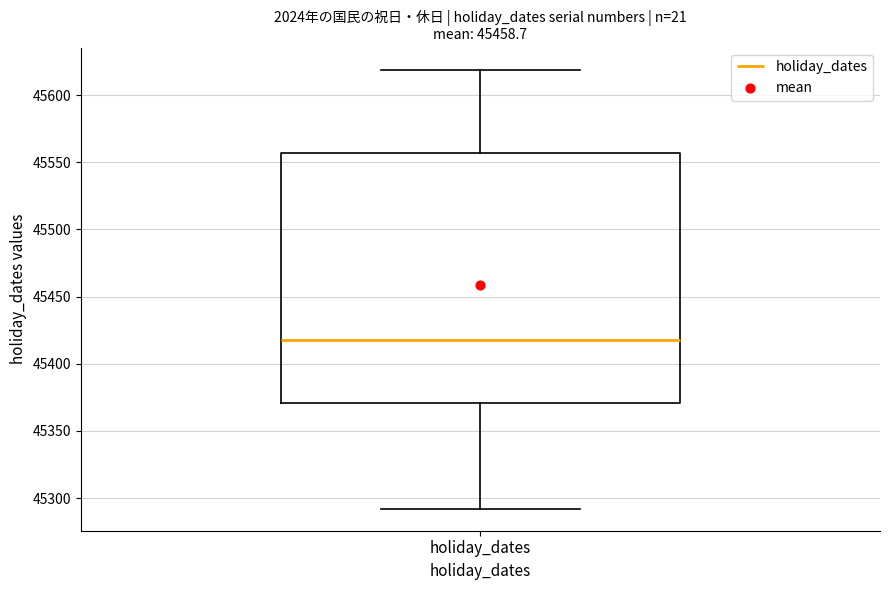

Transcribe this box plot: give where the median line is, the range the box spans, and where the two whiskers end, as read against the y-axis. The values are not printed on the chart, so give them approximately, as read against the axis.

median 45420, box 45370 to 45555, whiskers 45290 to 45620